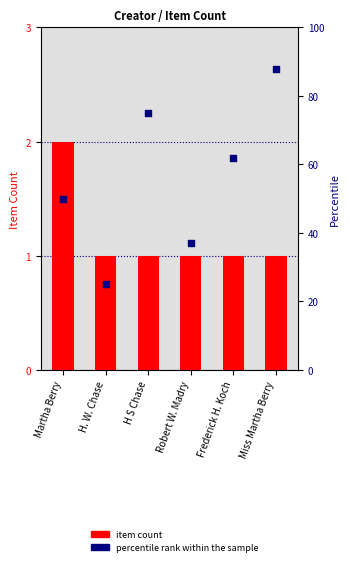

What are all the series names shown in the legend?

Item Count, percentile rank within the sample